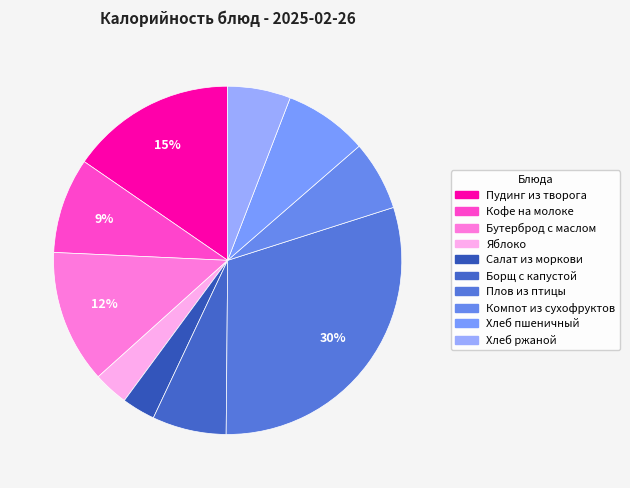

How many segments does this pie chart have?

10